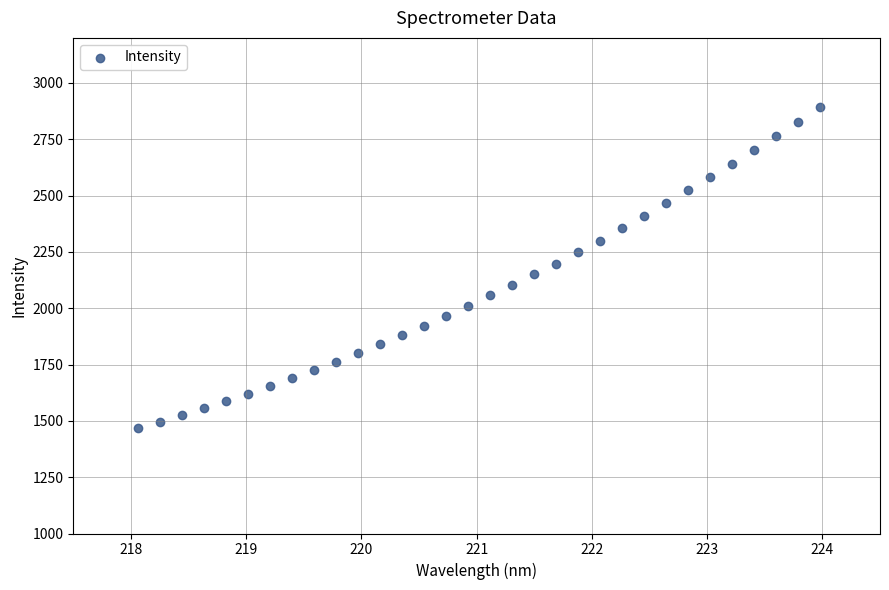

What is the range of Y values (max minus min)?

1424.1